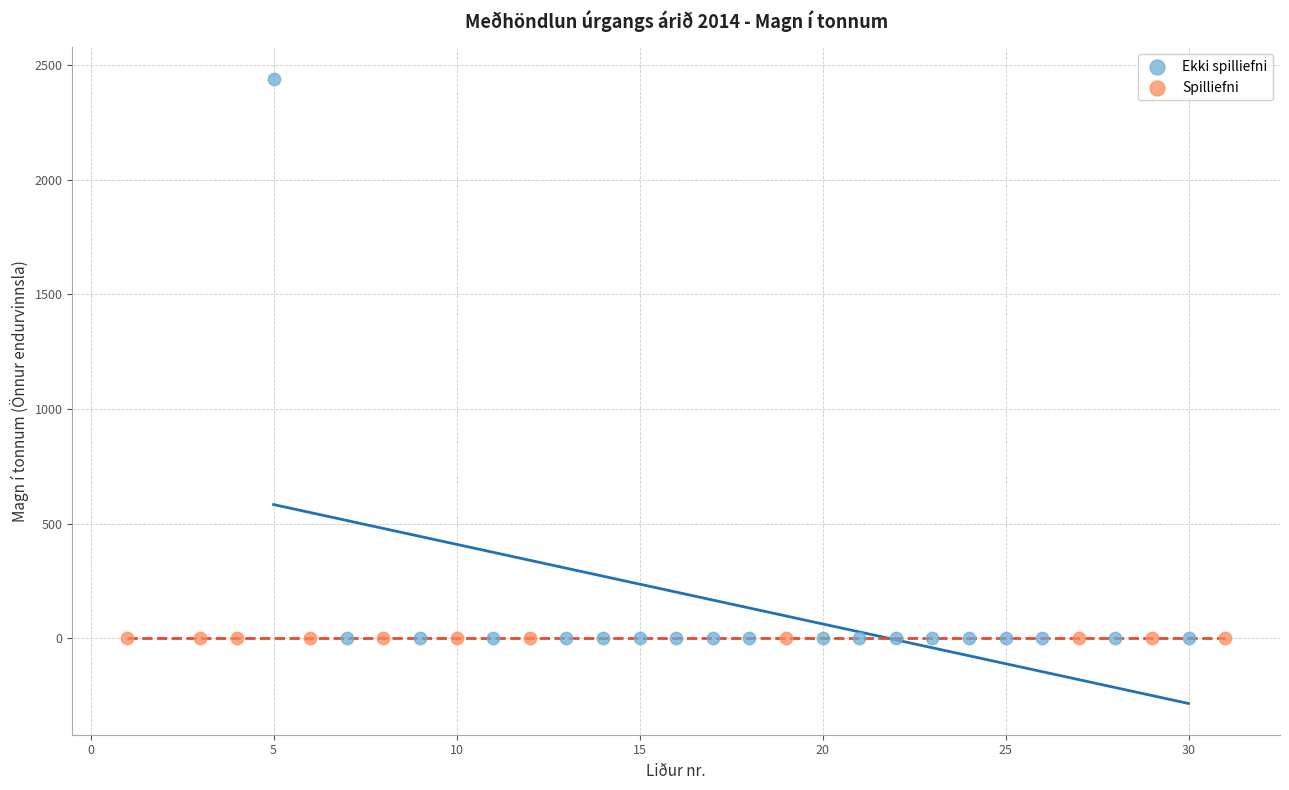

Which series contains the highest Y value?

Ekki spilliefni